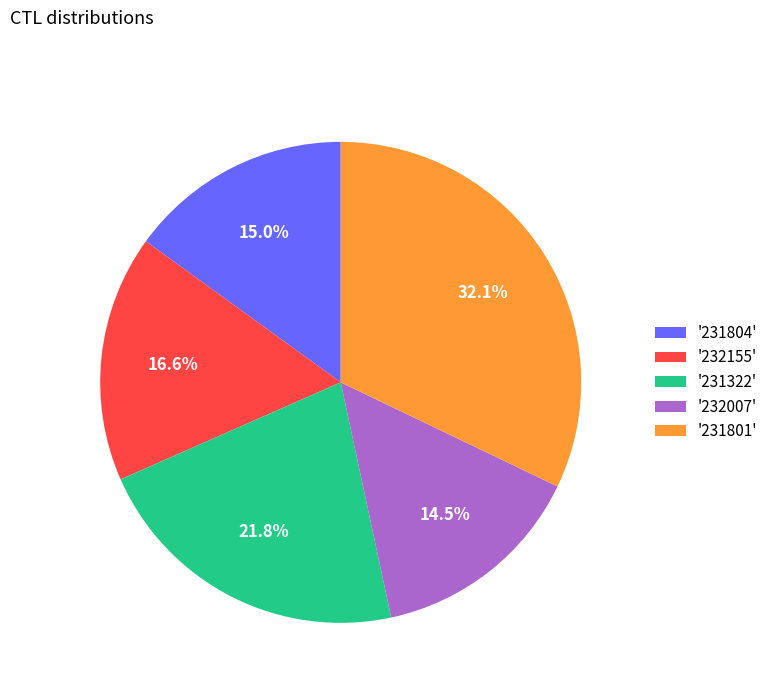

How many segments does this pie chart have?

5